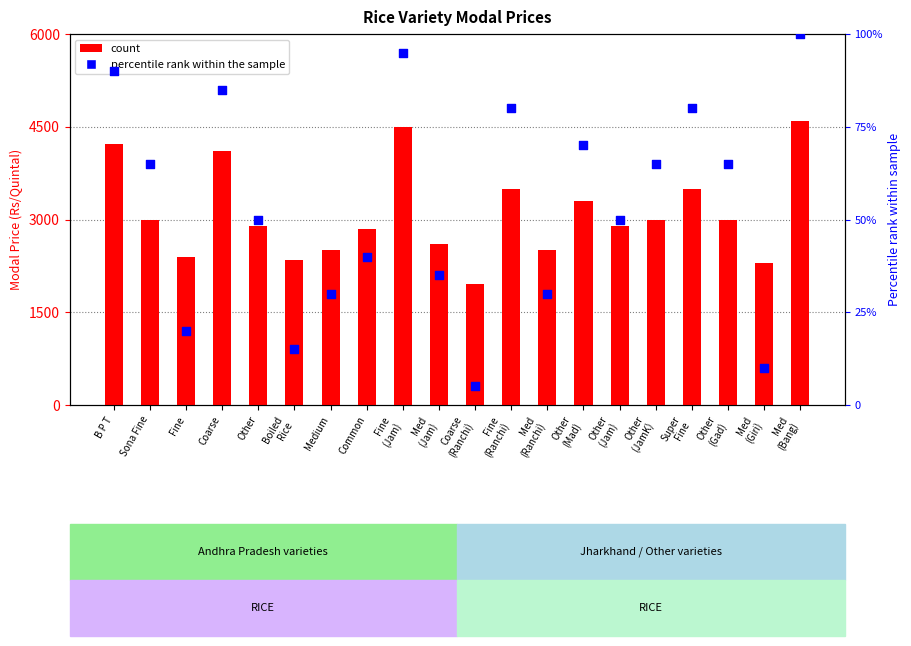

At how many categories does at least one series exceed 2837?

13